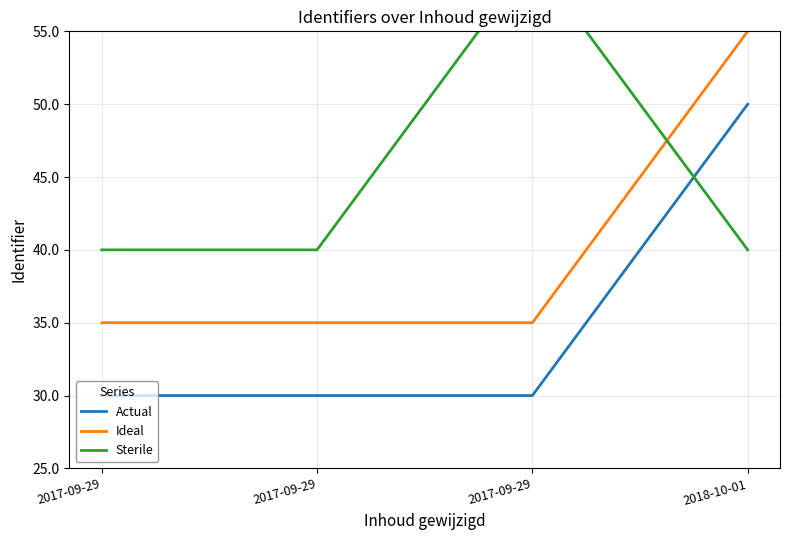

Does the chart have visible grid lines?

Yes